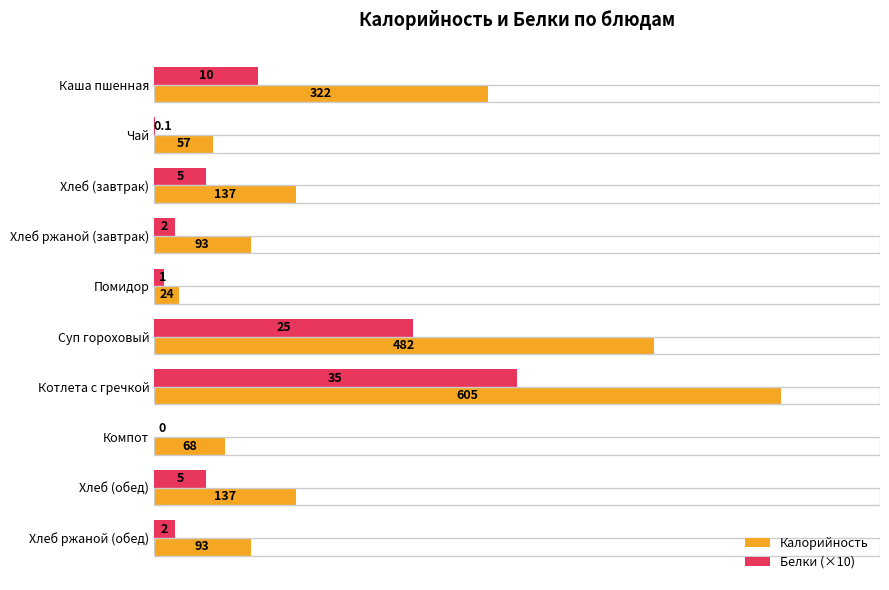

Between Хлеб (завтрак) and Суп гороховый, which series saw the biggest shift?

Калорийность